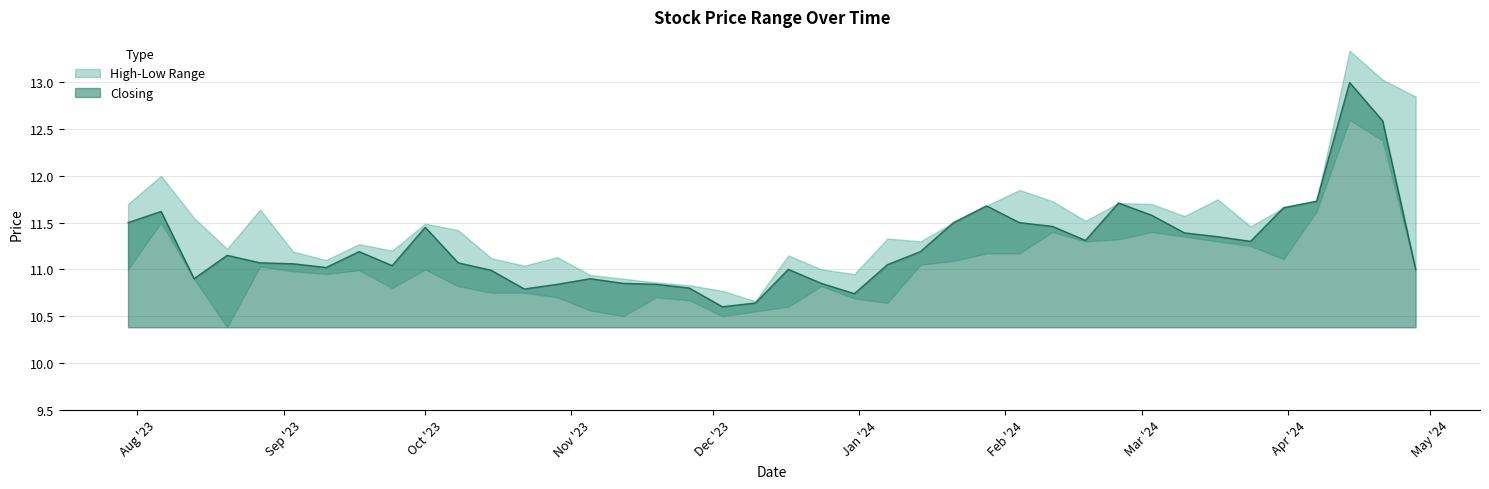

What is the highest value of the Closing series?

13.0